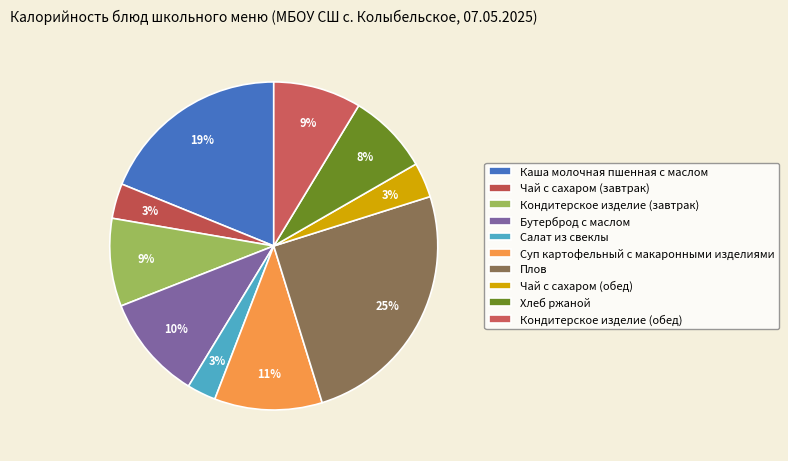

How many slices are in this pie chart?

10